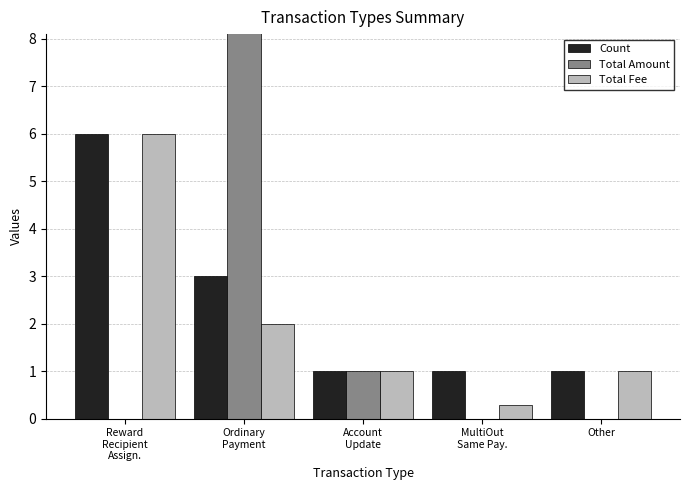

Read the Total Fee value at Account
Update.

1.0